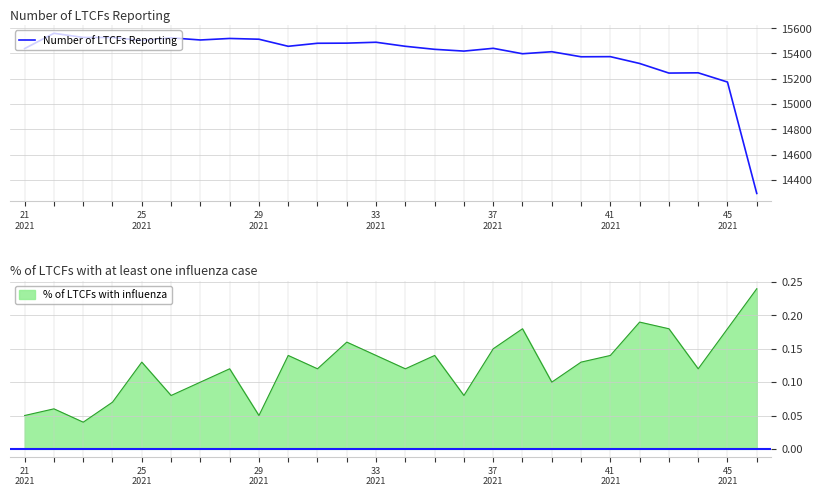

Is it true that the value at 9 is 6763?

False